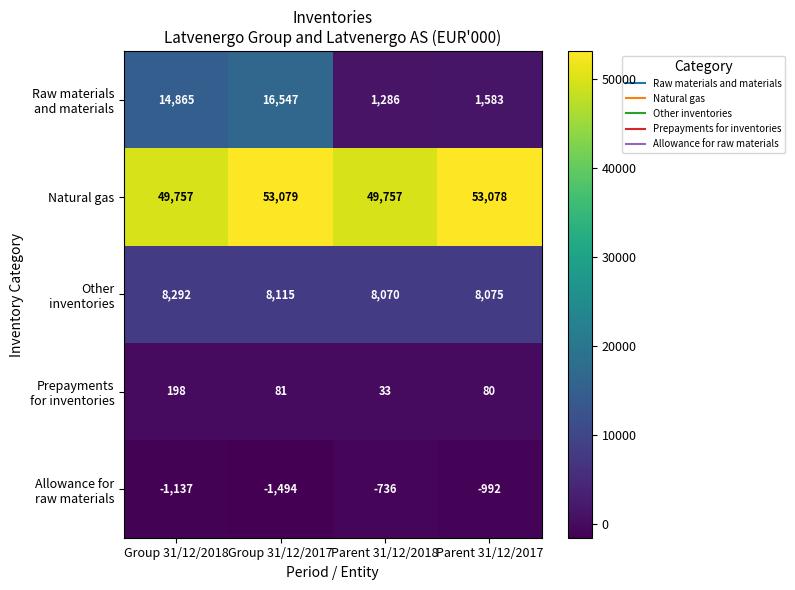

What is the sum of all Natural gas values?

205671